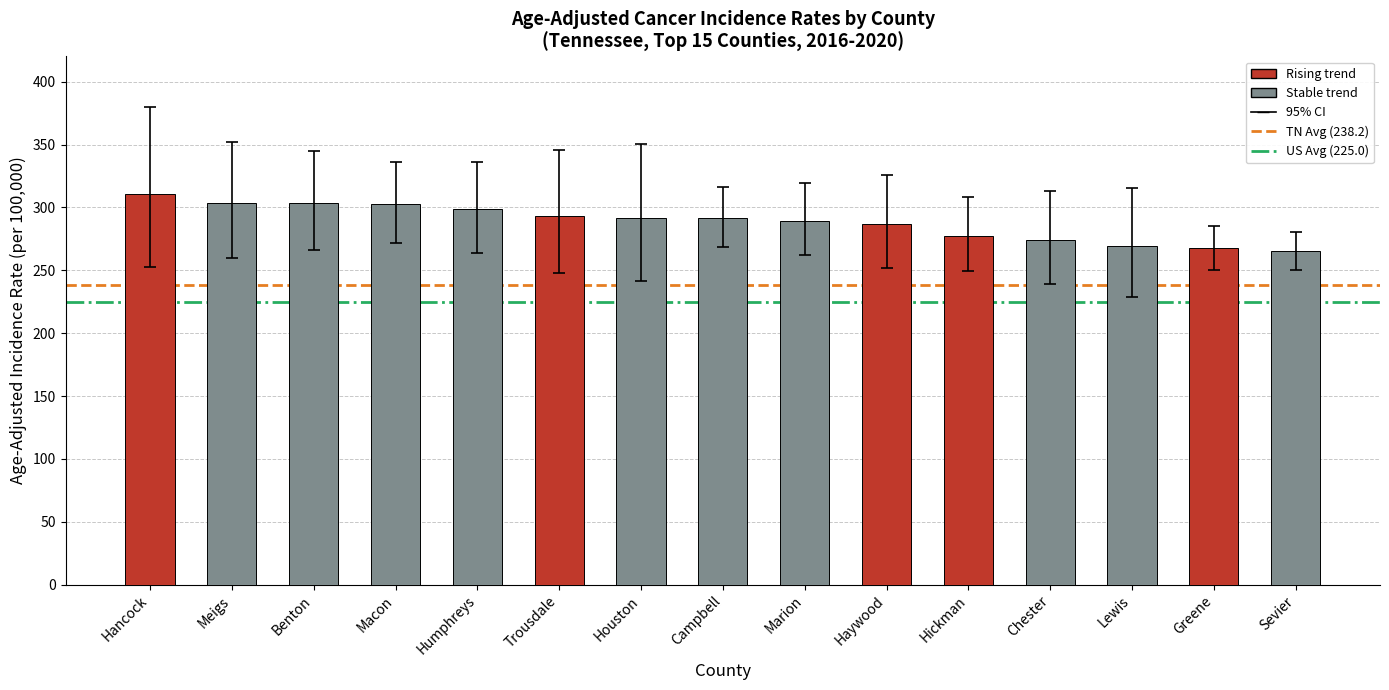

Read the value at Haywood.

287.0